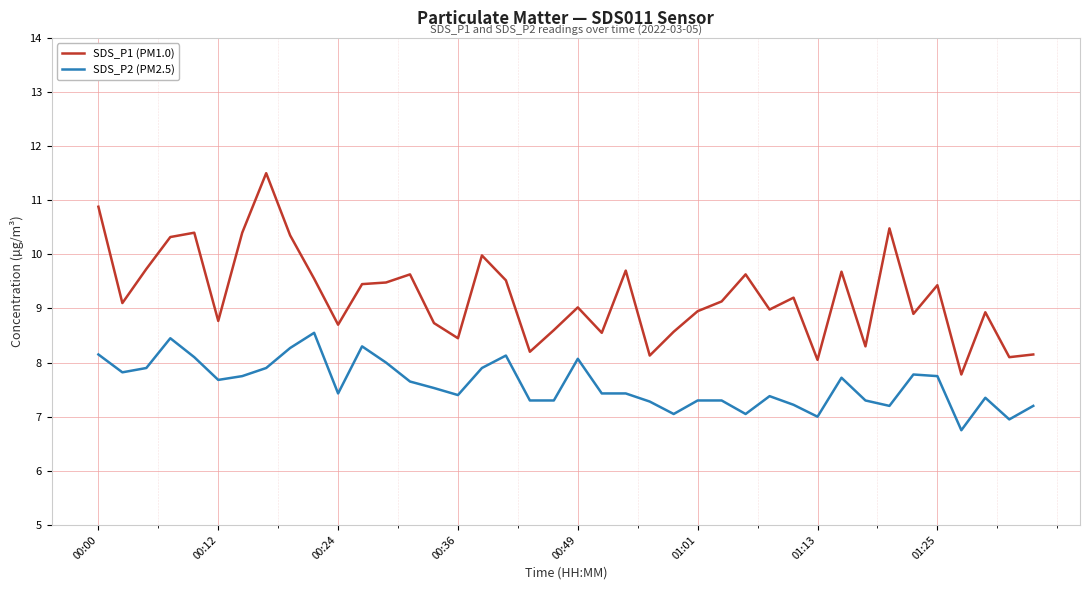

What is the difference between the maximum and minimum values in the SDS_P1 (PM1.0) series?

3.7